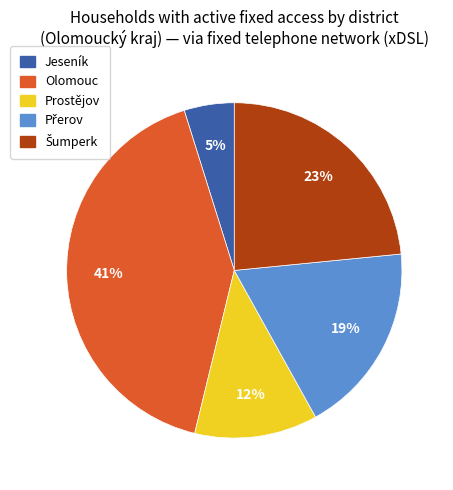

Does Prostějov account for over 50% of the chart?

No